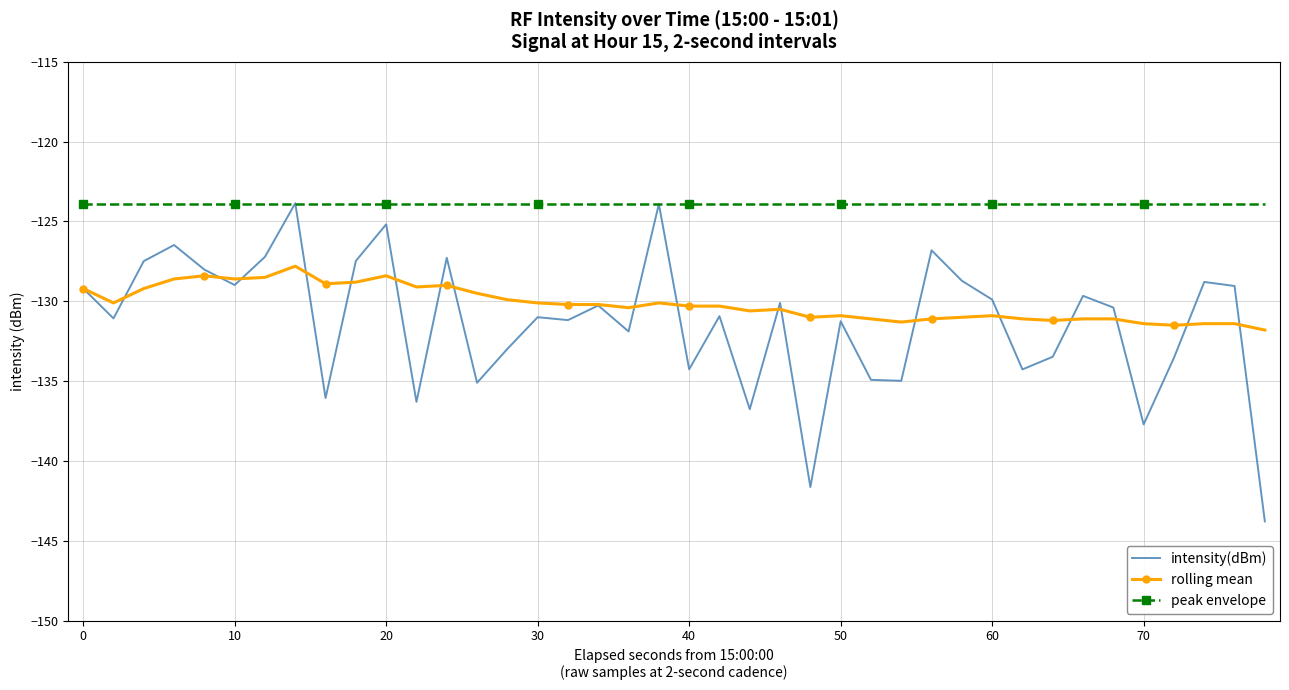

What is the minimum value for intensity(dBm)?

-143.8